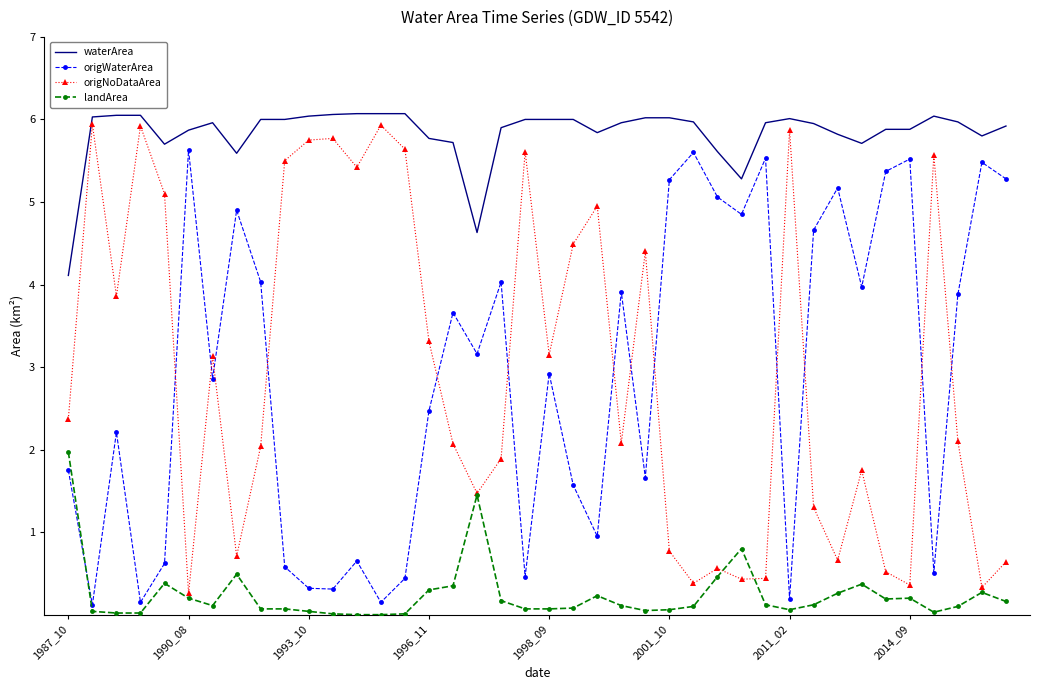

True or false: origWaterArea and waterArea cross at least once.

False